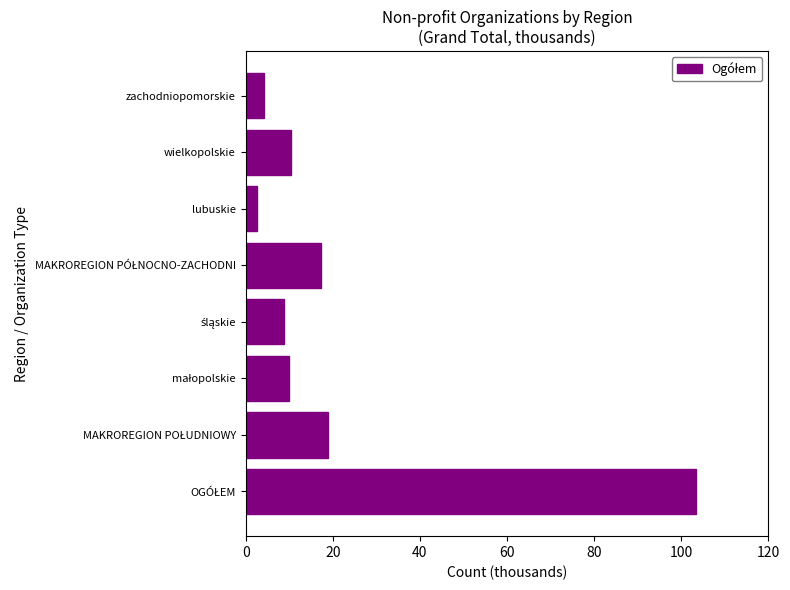

What is the sum of all values?

175.5